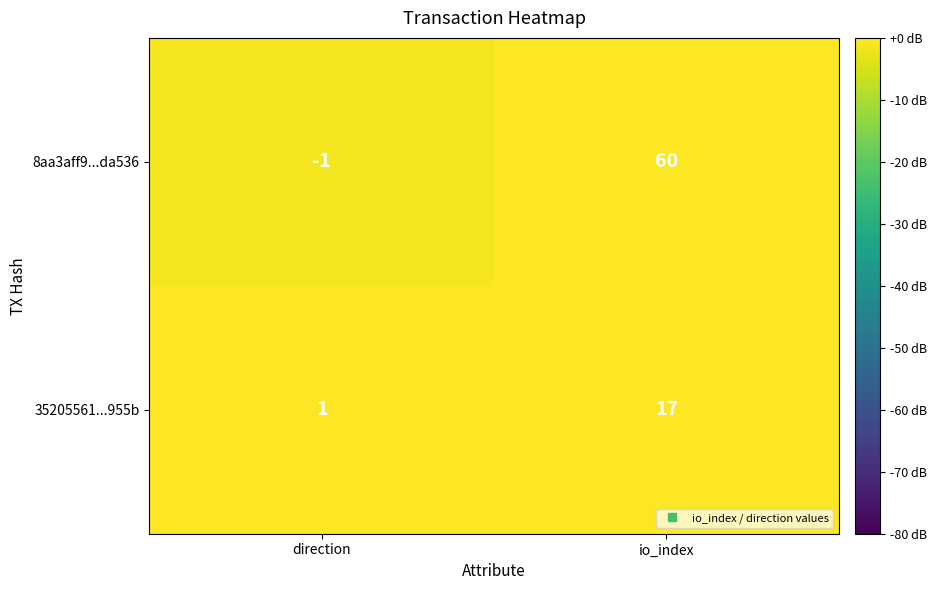

How many distinct data groups are displayed?

2